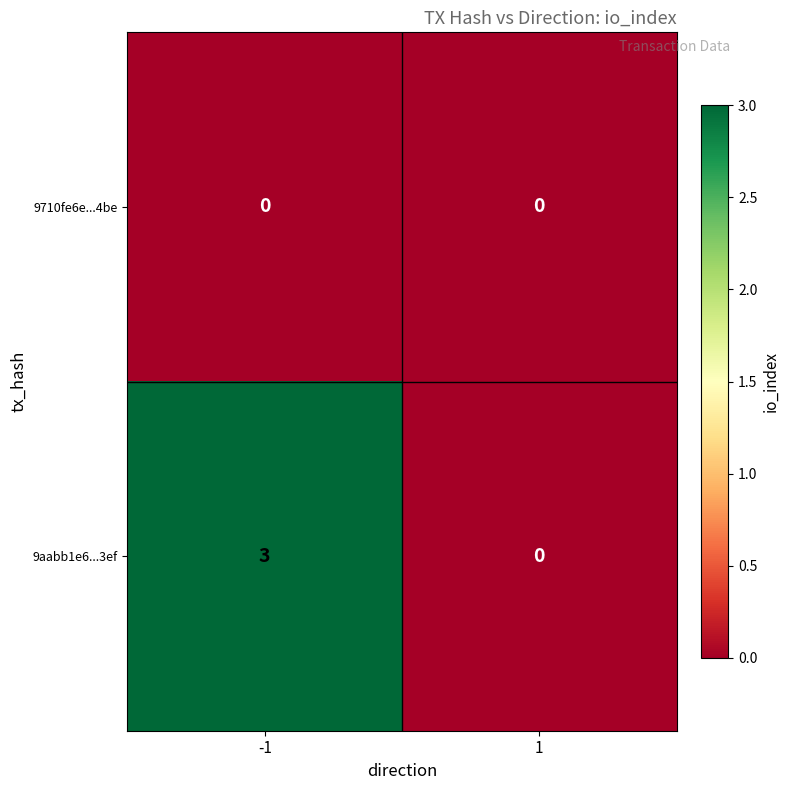

Which series has the largest total across all categories?

9aabb1e6...3ef